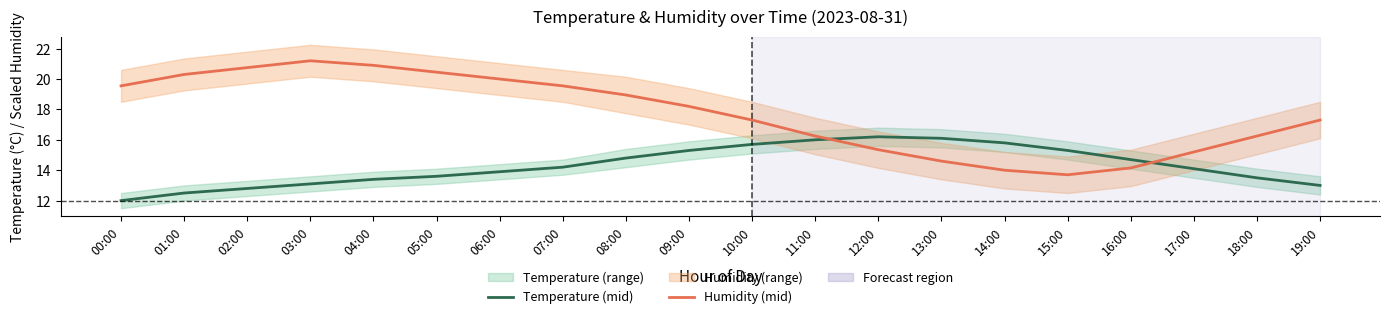

List the series in order of their overall mean, lowest first.

Temperature (mid), Humidity (mid)